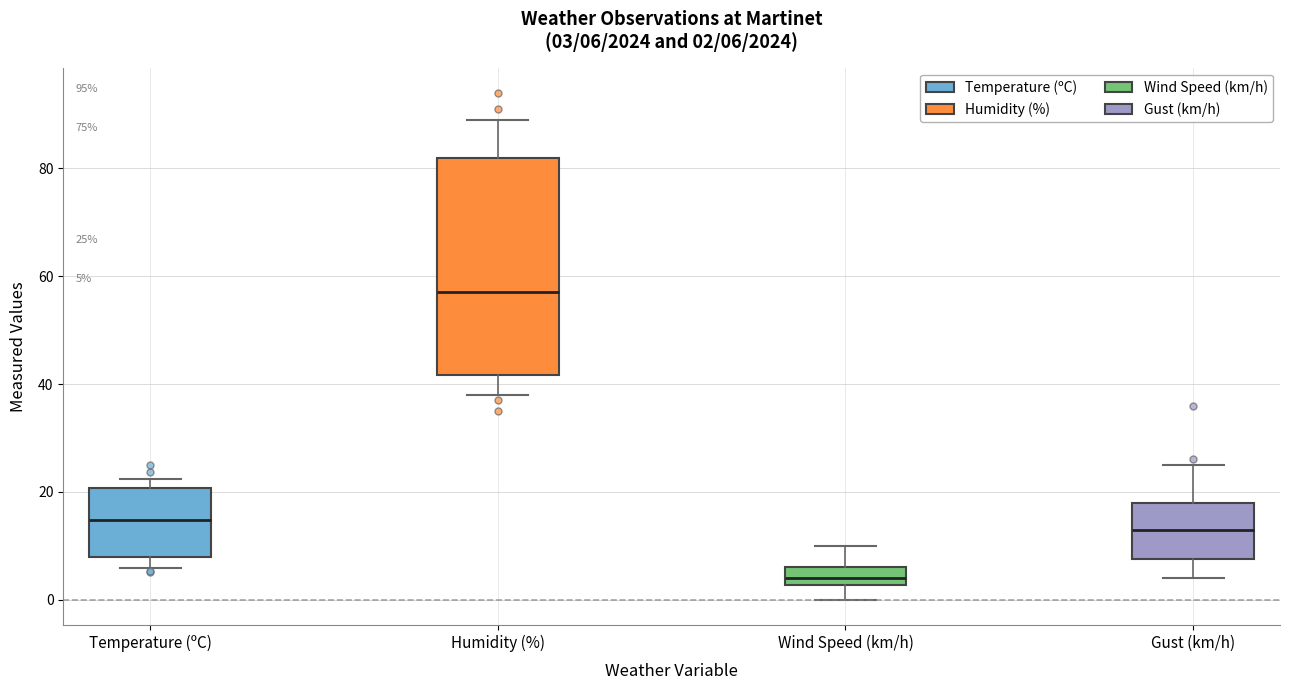

Comparing the boxes themselves (not the whiskers), which one is the tallest?

Humidity (%)